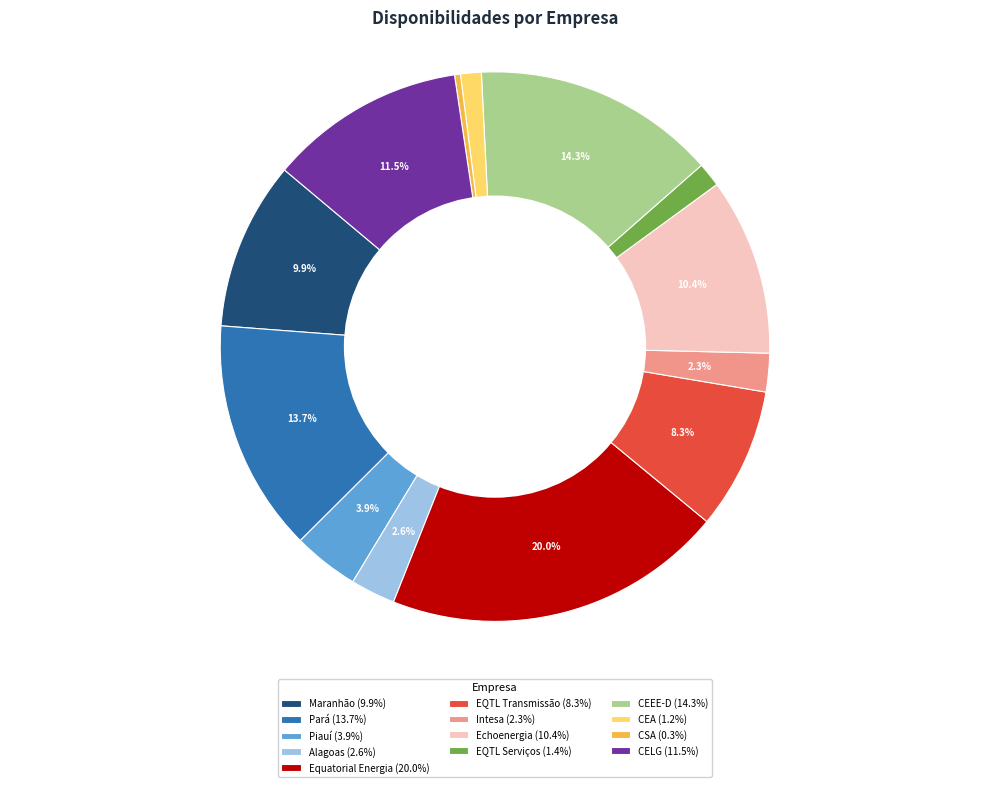

What is the ratio of the value at EQTL Transmissão (8.3%) to the value at CSA (0.3%)?

24.2